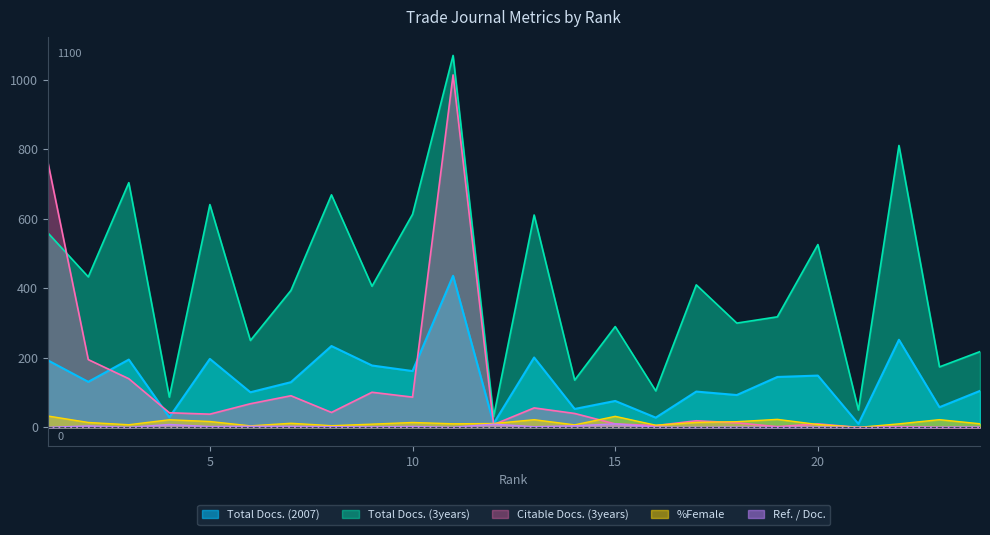

Is the value of Ref. / Doc. at 5 greater than the value of Total Docs. (2007) at 15?

No